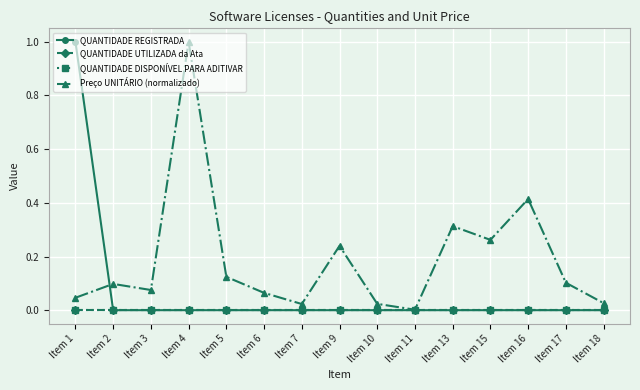

List the labels in order of Preço UNITÁRIO (normalizado) value, smallest first.

Item 11, Item 7, Item 10, Item 18, Item 1, Item 6, Item 3, Item 2, Item 17, Item 5, Item 9, Item 15, Item 13, Item 16, Item 4